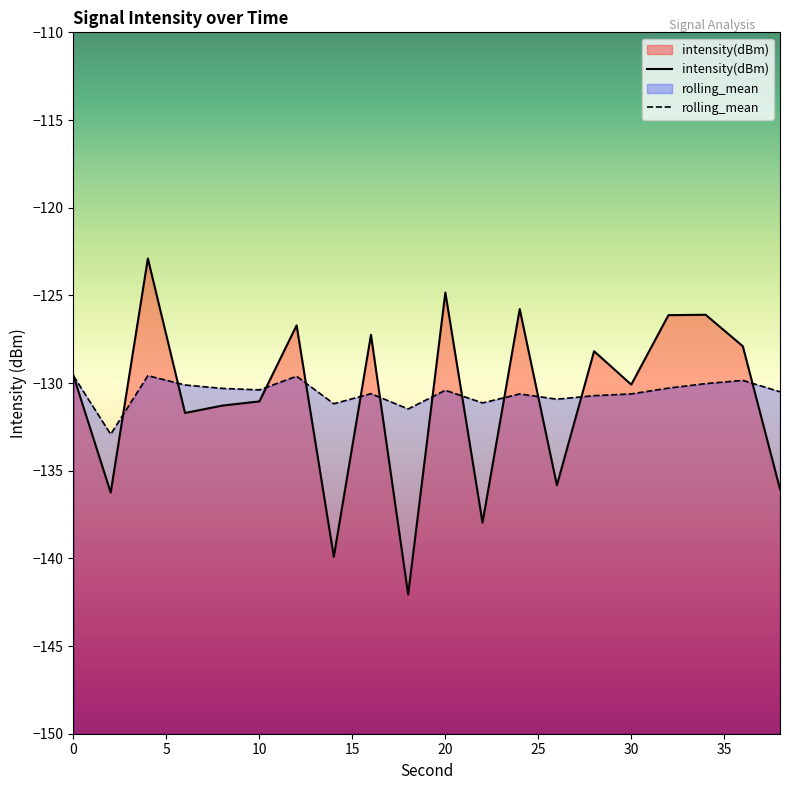

The rolling_mean series shows -129.6 at 4. True or false?

True